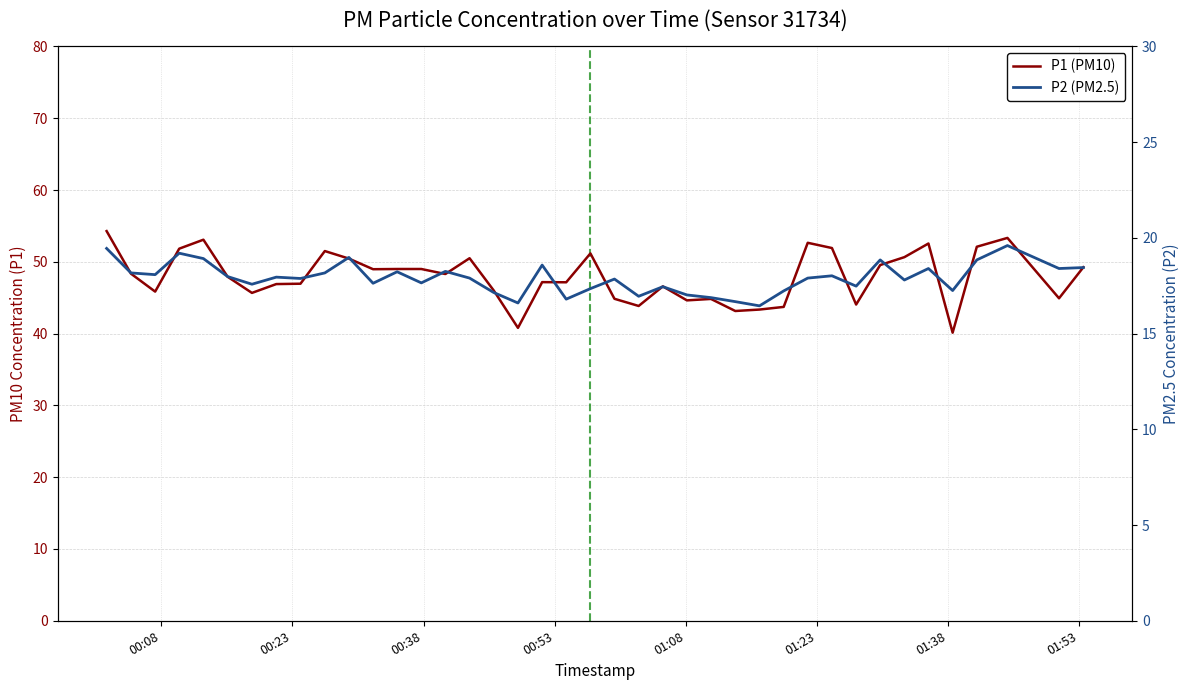

Rank the series by their maximum value, from highest to lowest.

P1 (PM10), P2 (PM2.5)